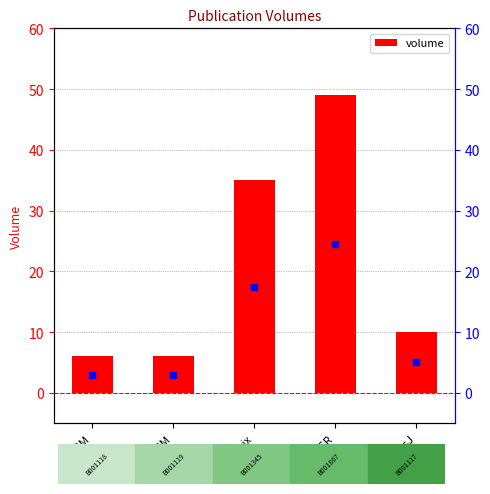

Between LCM and Phoenix, which is larger?

Phoenix